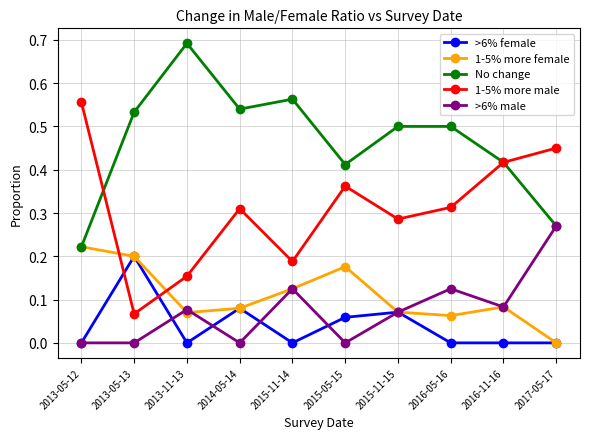

True or false: 1-5% more female and 1-5% more male intersect in this chart.

True